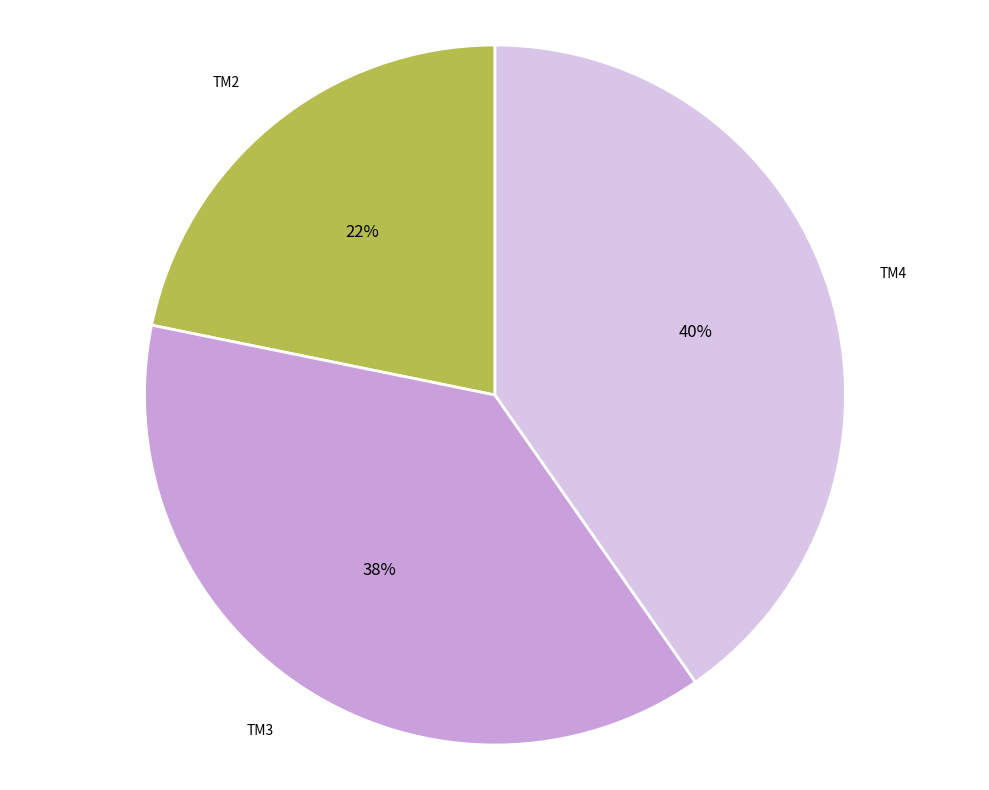

Is there any slice that represents more than half of the pie?

No